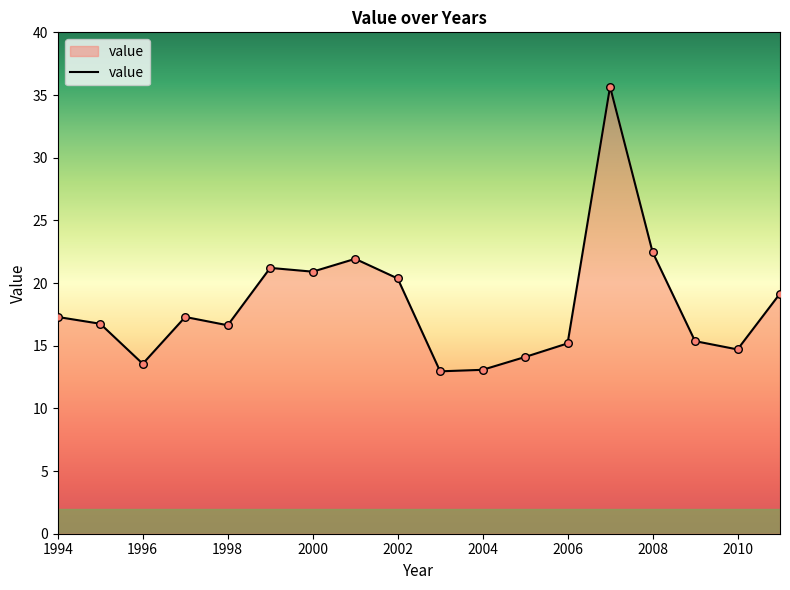

What is the difference between the maximum and minimum values?

22.7